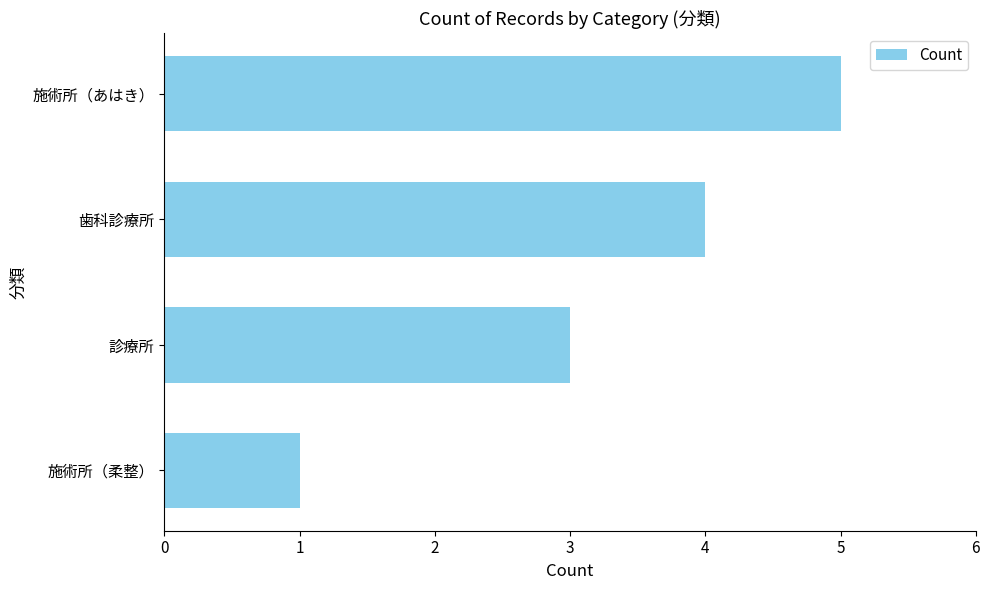

Does the chart contain any negative values?

No